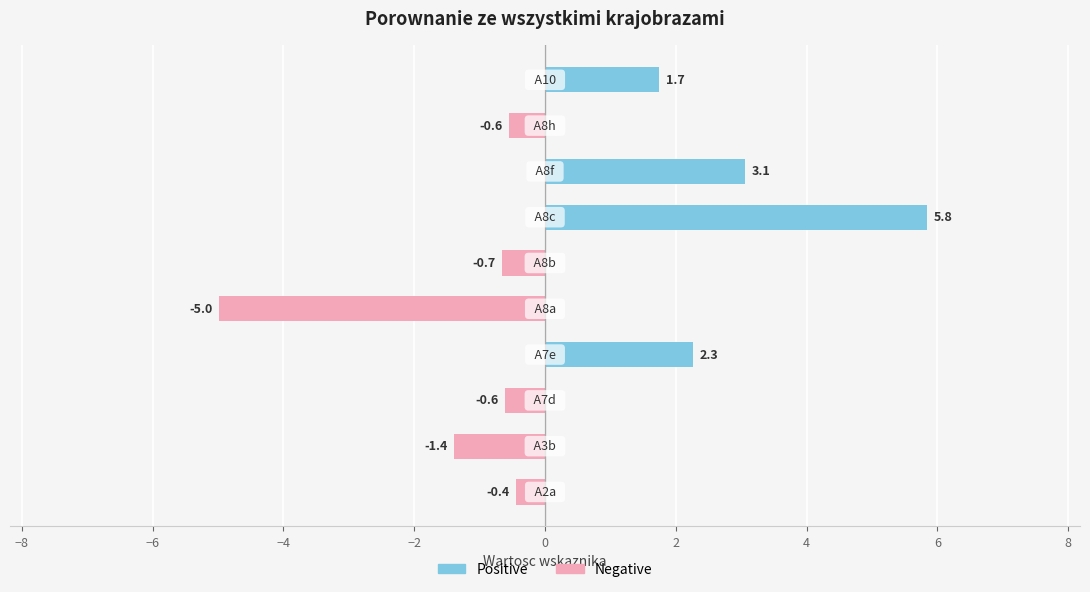

How many data points in Positive are above 0?

4